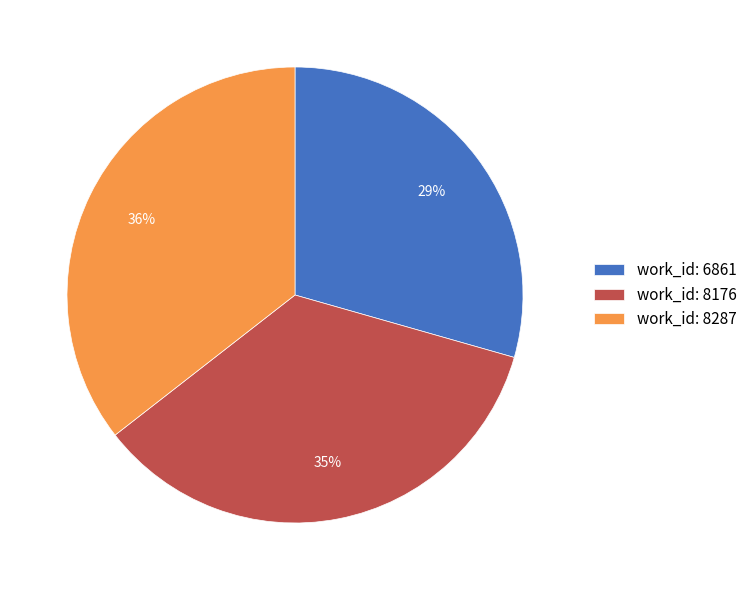

Which category has the smallest portion of the pie?

work_id: 6861